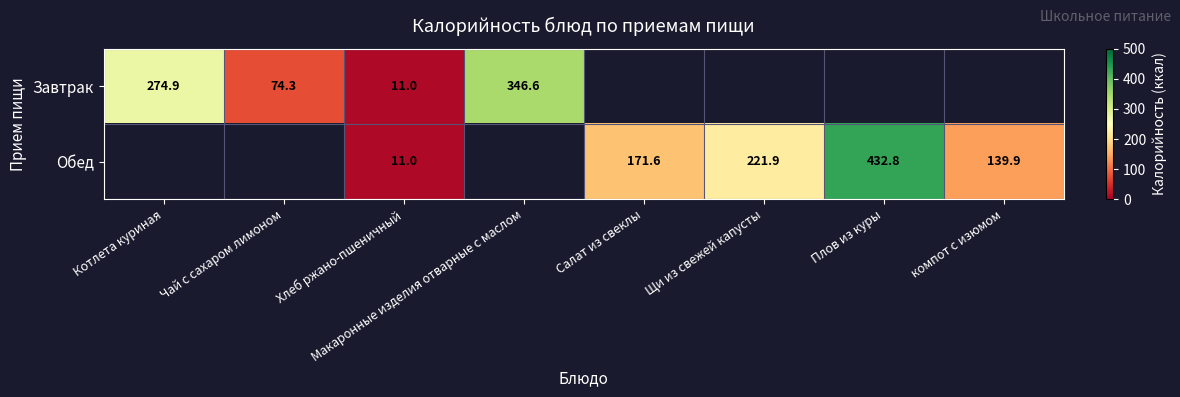

Is the value of Обед at Хлеб ржано-пшеничный greater than the value of Завтрак at Котлета куриная?

No